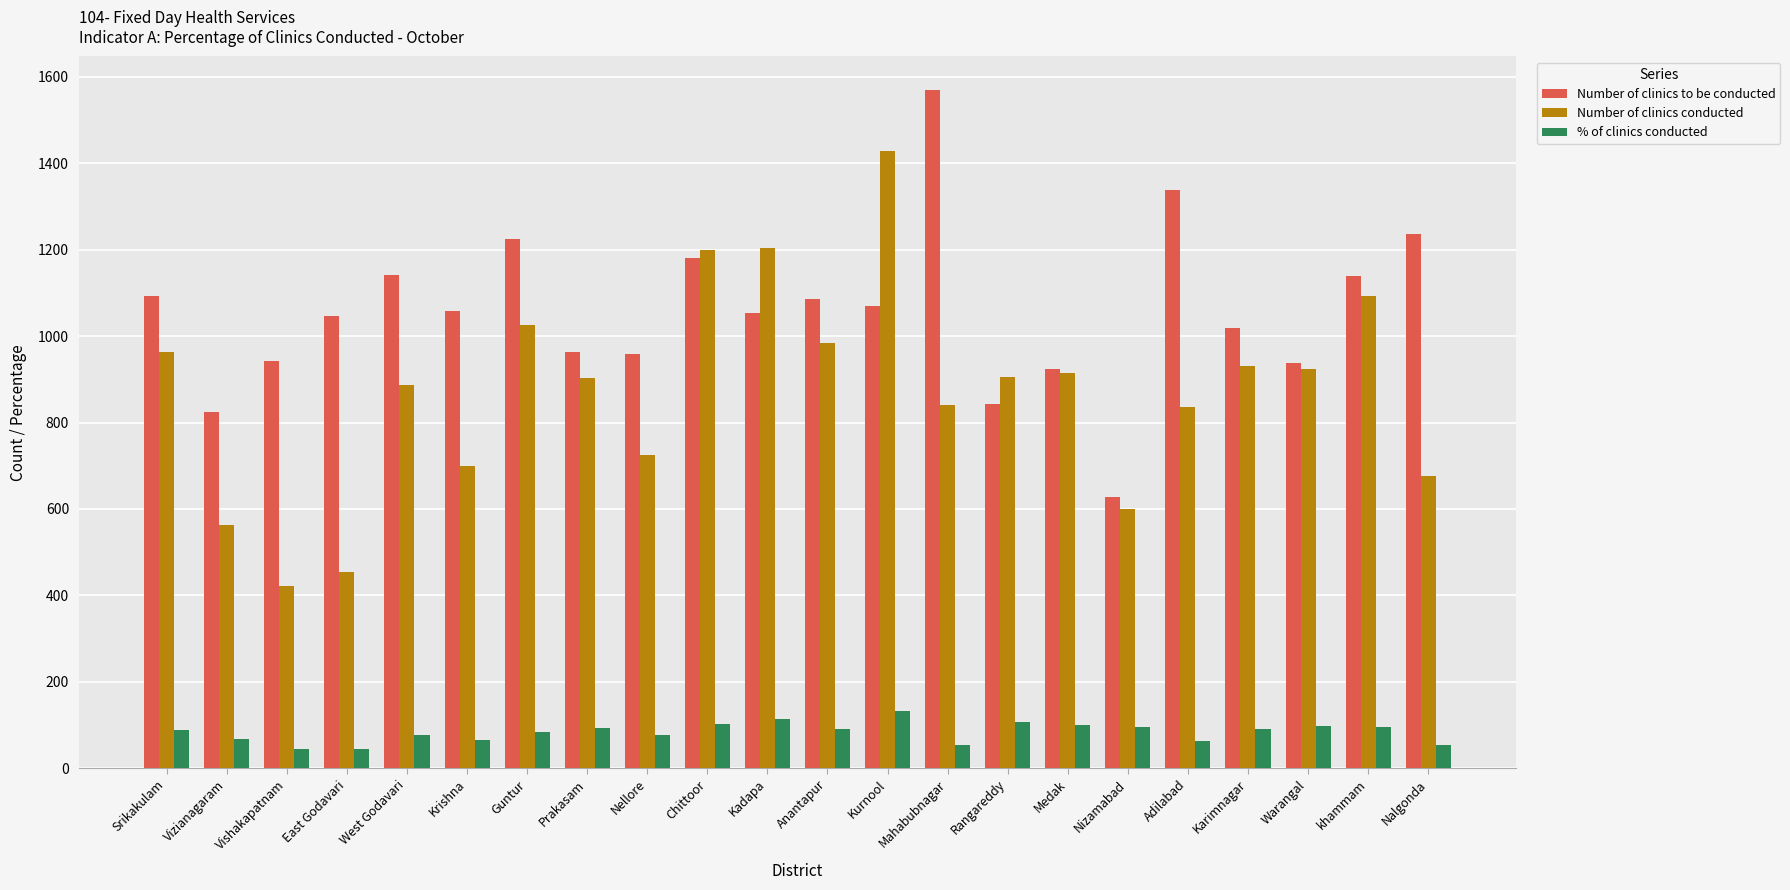

How many data points does each series have?

22